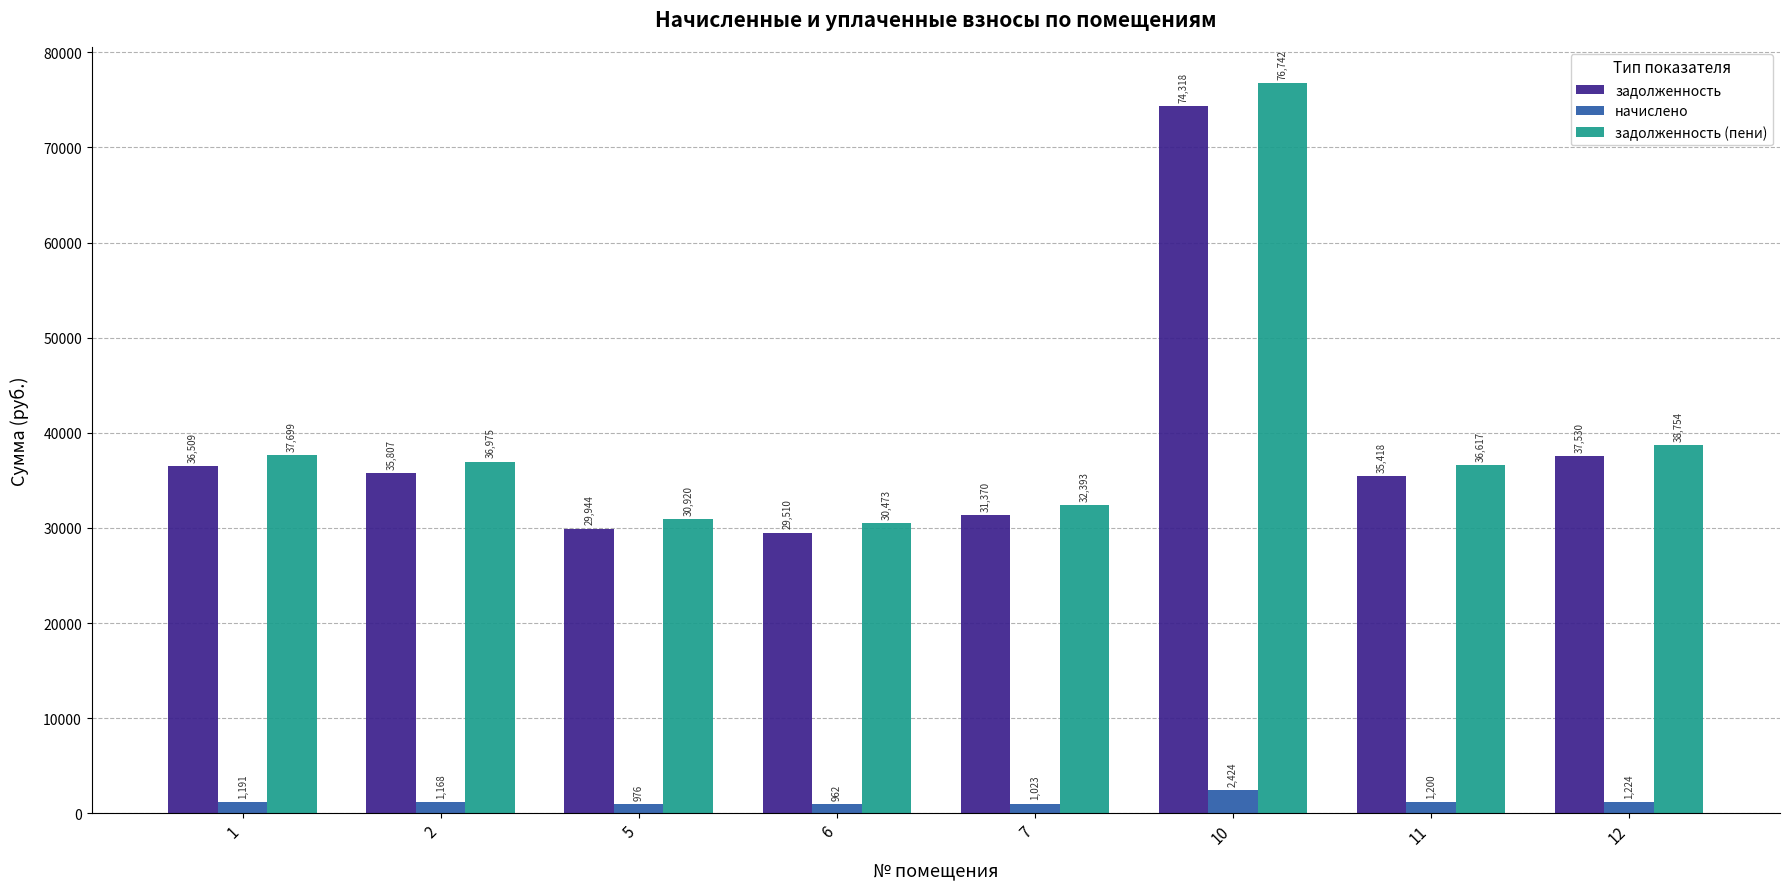

What are all the series names shown in the legend?

задолженность, начислено, задолженность (пени)